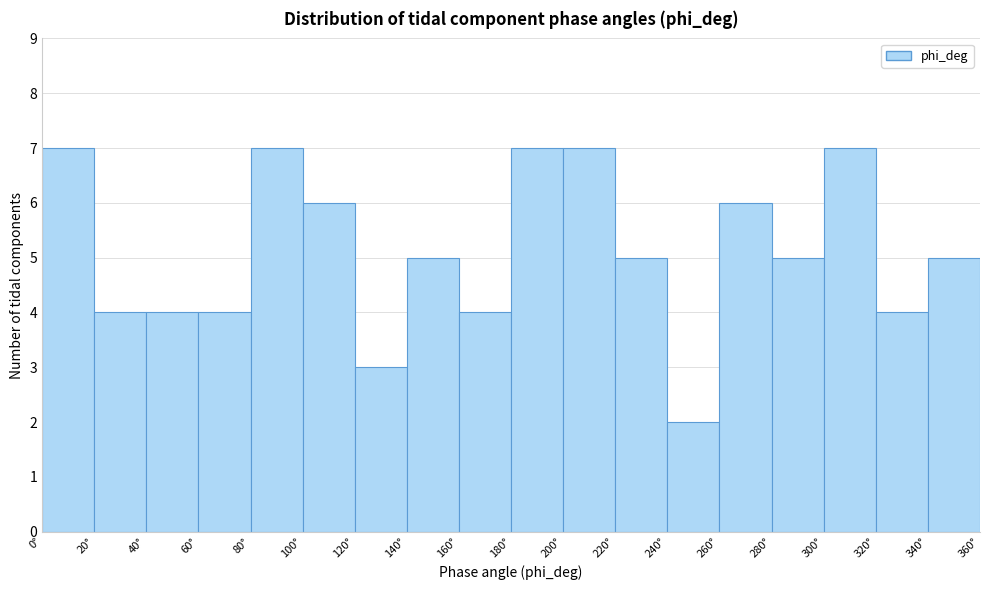

What is the height of the bar covering 120 to 140 on the x-axis? The values are not printed on the chart, so give them approximately, as read against the axis.

3